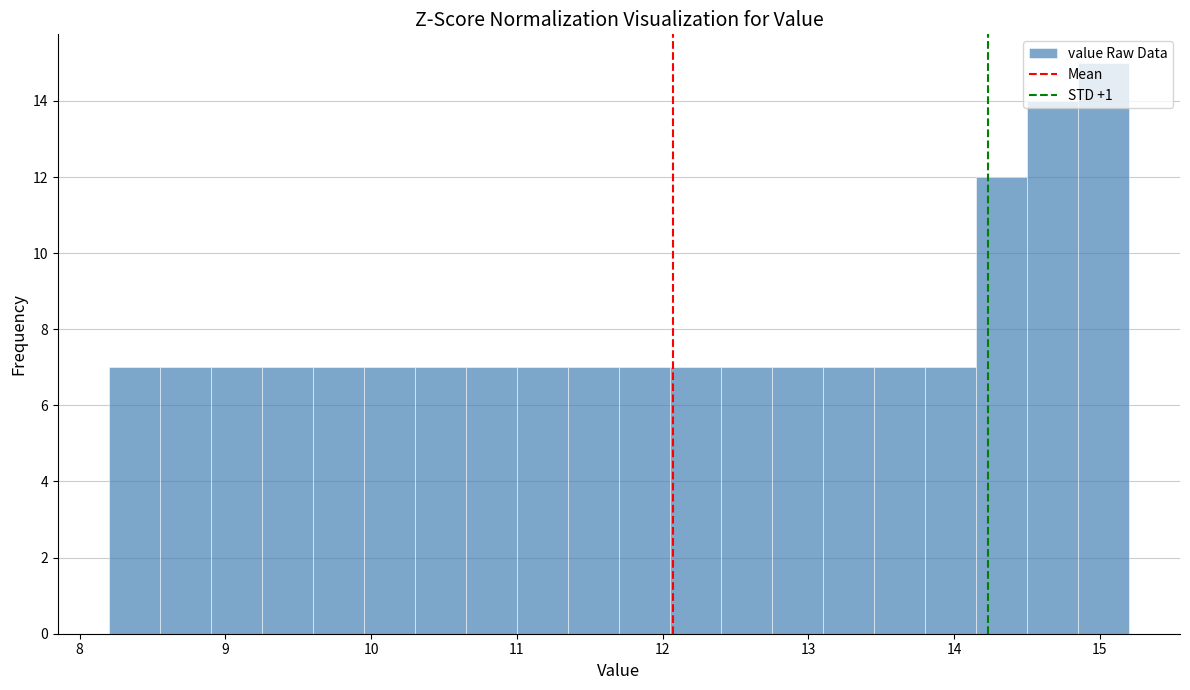

Read against the x-axis, roughly where is the centre of the tallest bar?

15.0